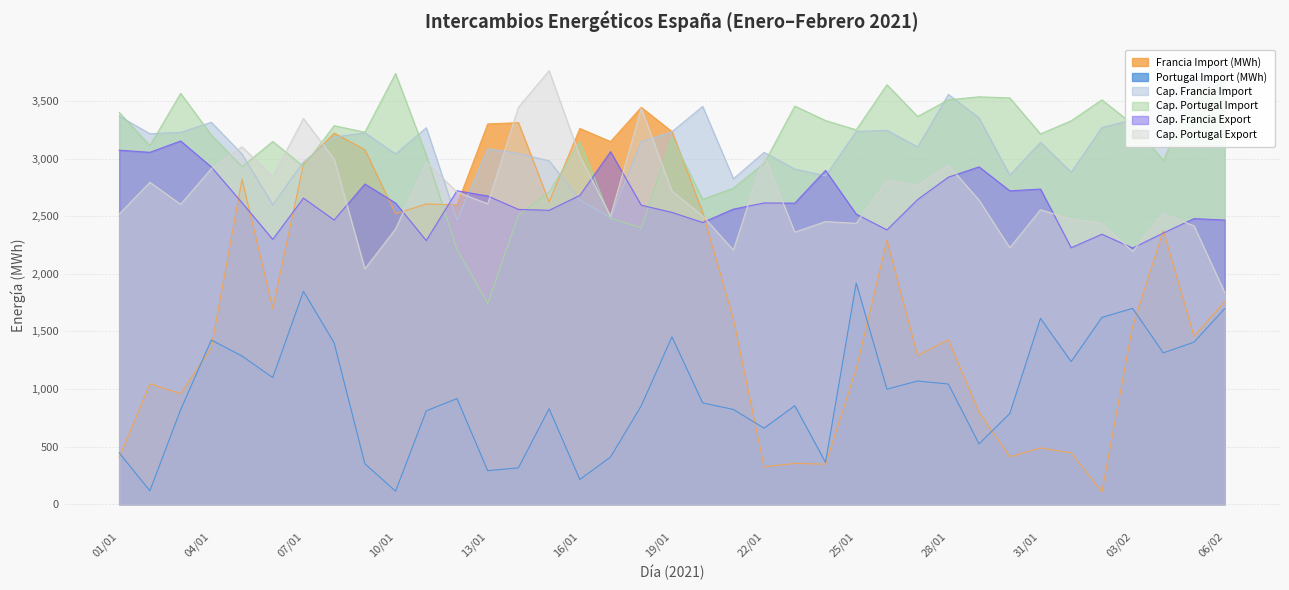

Is the value of Cap. Portugal Export at 13/01 greater than the value of Francia Import (MWh) at 16/01?

No